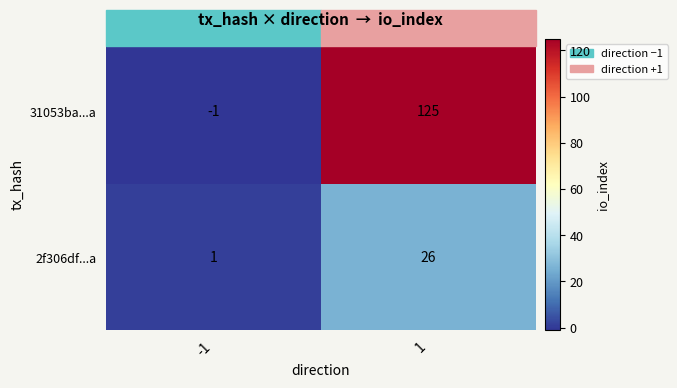

The 2f306df...a series shows 26 at 1. True or false?

True